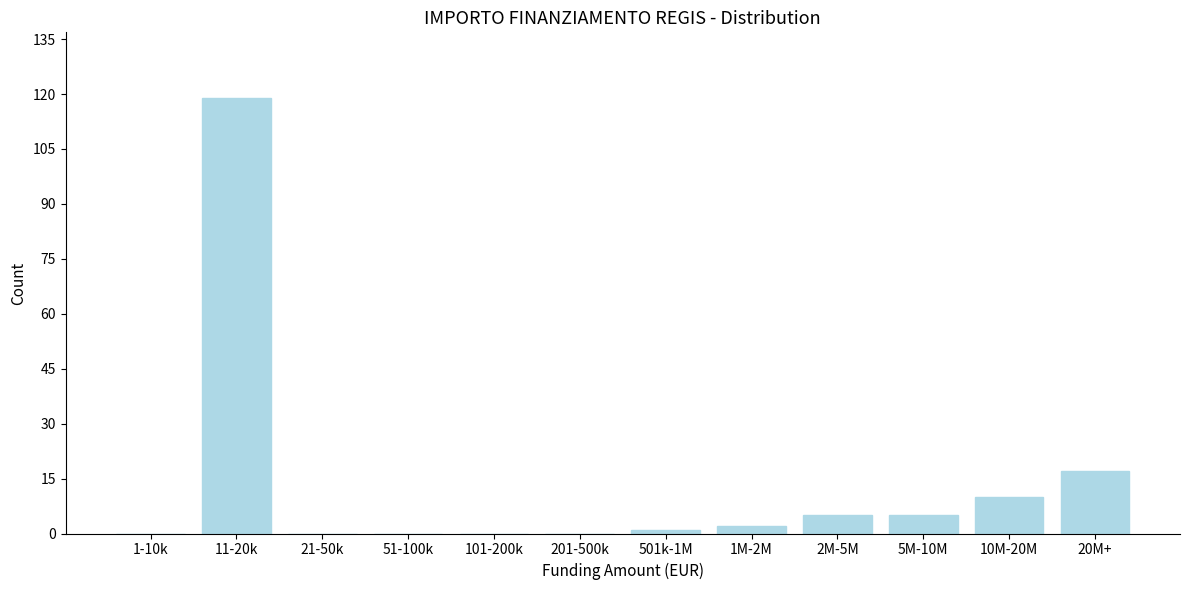

Reading left to right, what are all the values shown in this chart?

1-10k=0	11-20k=119	21-50k=0	51-100k=0	101-200k=0	201-500k=0	501k-1M=1	1M-2M=2	2M-5M=5	5M-10M=5	10M-20M=10	20M+=17